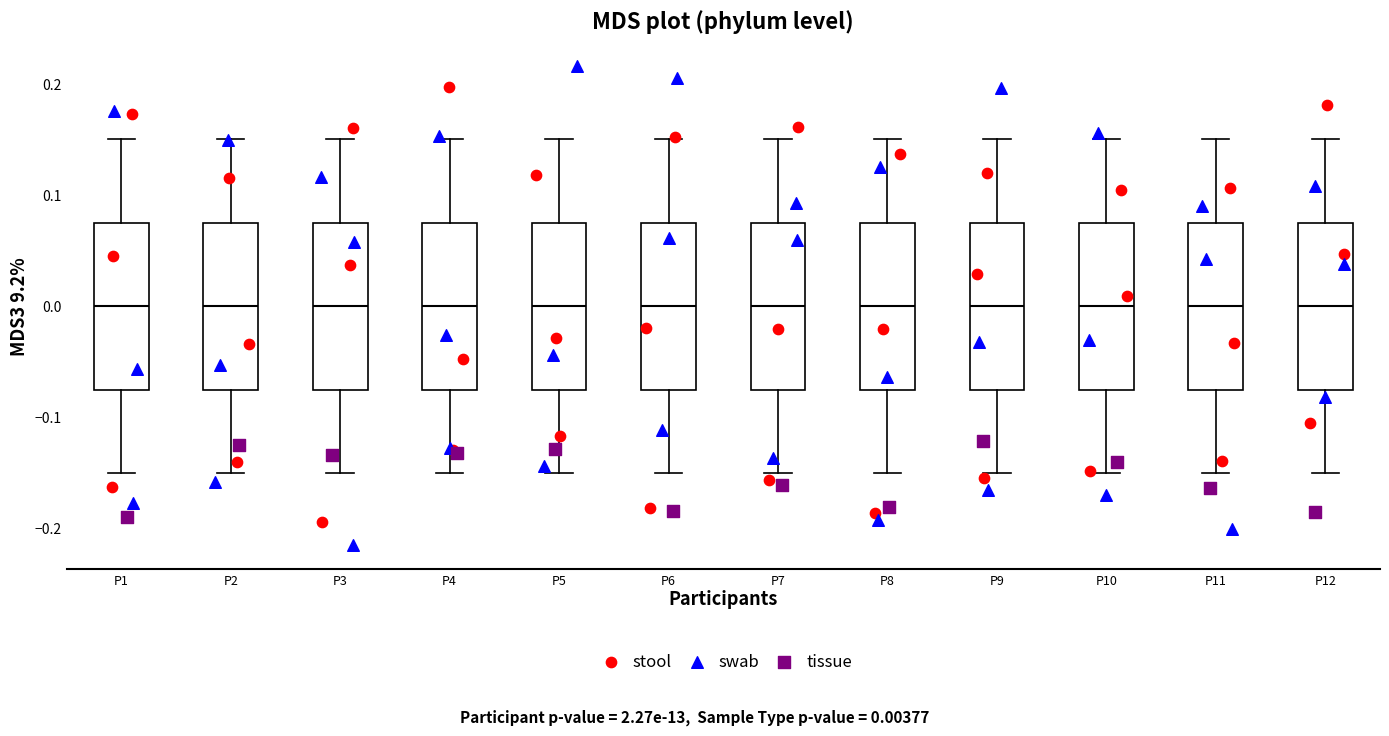

Reading left to right, transcribe this box plot: for each box, give where its median line is, the range the box spans, and where its two whiskers end, as read against the y-axis. The values are not printed on the chart, so give them approximately, as read against the axis.

P1: median 0.00, box -0.07 to 0.07, whiskers -0.15 to 0.15
P2: median 0.00, box -0.07 to 0.07, whiskers -0.15 to 0.15
P3: median 0.00, box -0.07 to 0.07, whiskers -0.15 to 0.15
P4: median 0.00, box -0.07 to 0.07, whiskers -0.15 to 0.15
P5: median 0.00, box -0.07 to 0.07, whiskers -0.15 to 0.15
P6: median 0.00, box -0.07 to 0.07, whiskers -0.15 to 0.15
P7: median 0.00, box -0.07 to 0.07, whiskers -0.15 to 0.15
P8: median 0.00, box -0.07 to 0.07, whiskers -0.15 to 0.15
P9: median 0.00, box -0.07 to 0.07, whiskers -0.15 to 0.15
P10: median 0.00, box -0.07 to 0.07, whiskers -0.15 to 0.15
P11: median 0.00, box -0.07 to 0.07, whiskers -0.15 to 0.15
P12: median 0.00, box -0.07 to 0.07, whiskers -0.15 to 0.15